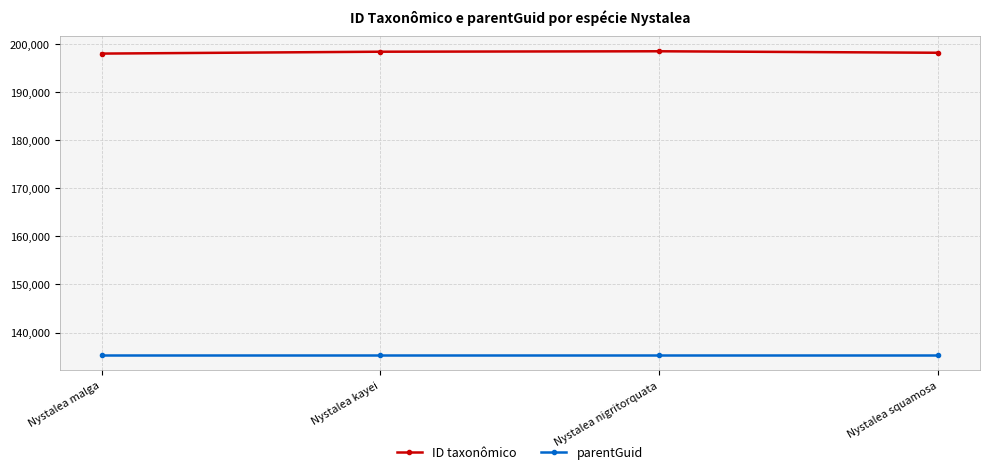

Rank the series by their maximum value, from lowest to highest.

parentGuid, ID taxonômico